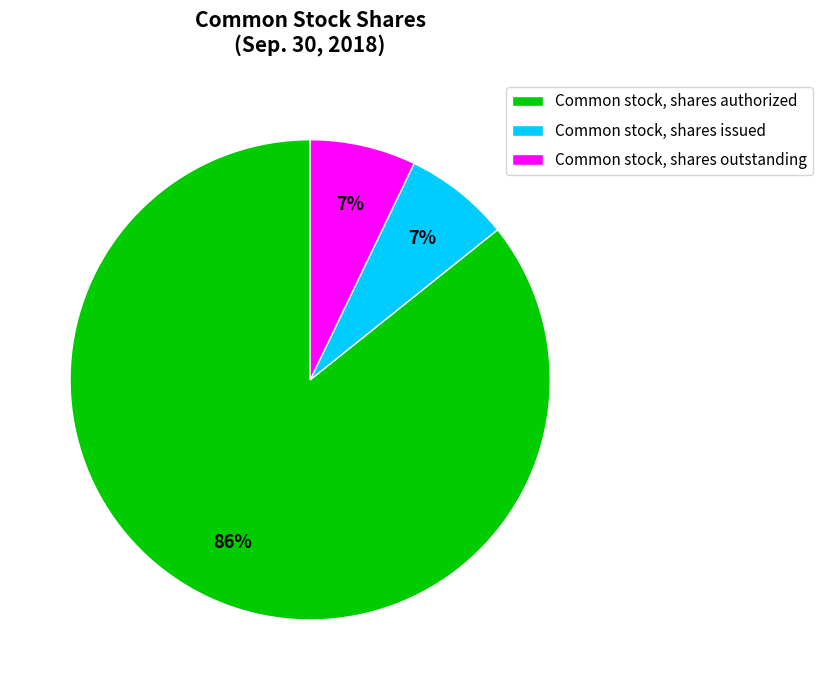

The Common stock, shares outstanding slice represents 1% of the pie. True or false?

False